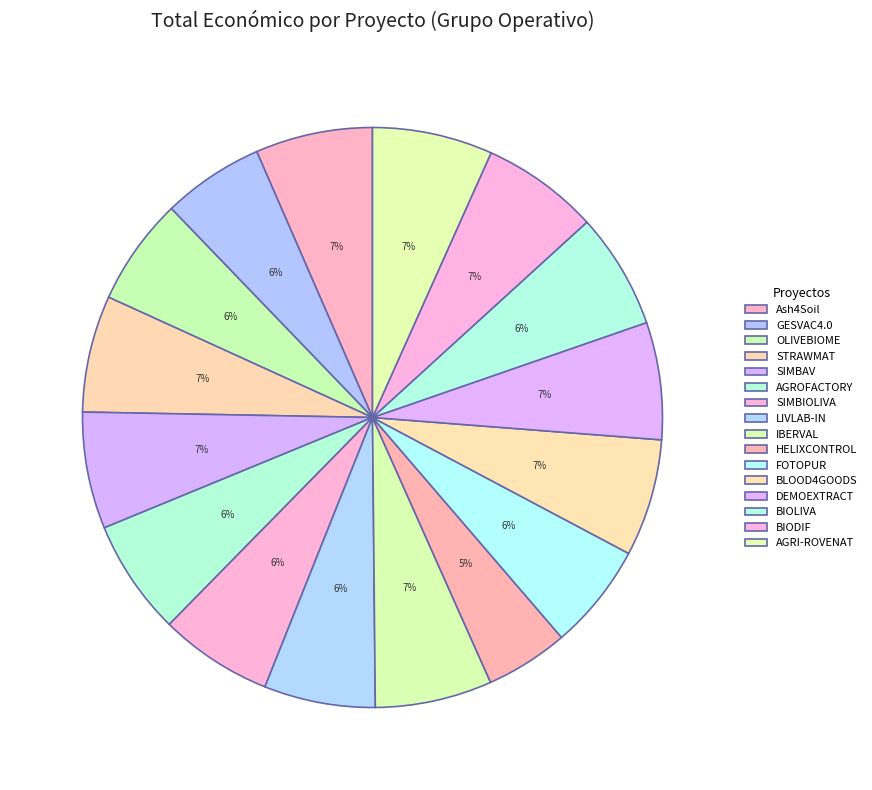

How many segments does this pie chart have?

16